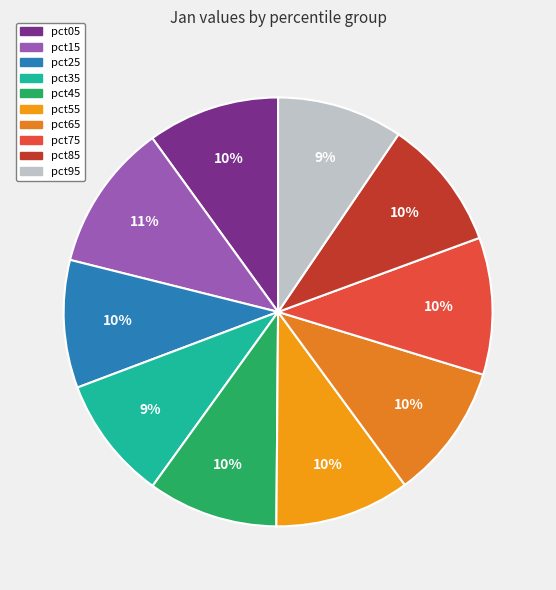

Is there any slice that represents more than half of the pie?

No